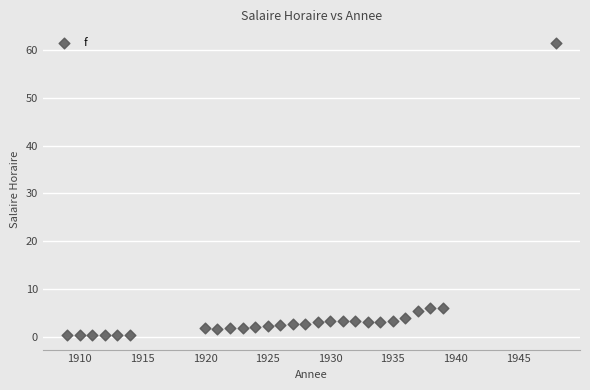

What is the range of Y values (max minus min)?

61.3